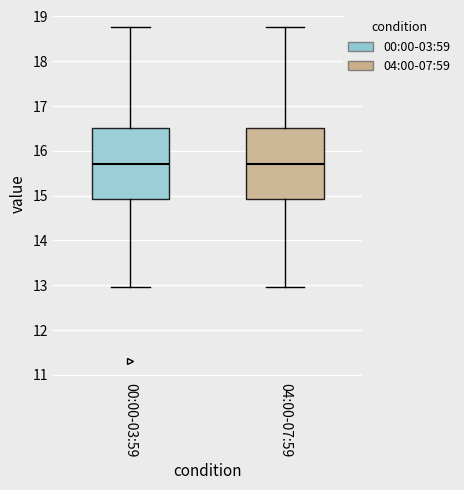

Reading left to right, read every box against the y-axis: the position of its median line, the range the box covers, and the ends of its whiskers. The values are not printed on the chart, so give them approximately, as read against the axis.

00:00-03:59: median 15.7, box 14.9 to 16.5, whiskers 13.0 to 18.8
04:00-07:59: median 15.7, box 14.9 to 16.5, whiskers 13.0 to 18.8